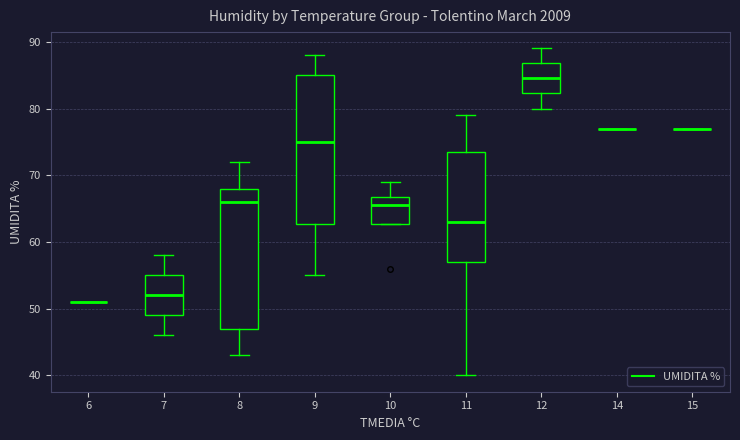

Reading left to right, read every box against the y-axis: the position of its median line, the range the box covers, and the ends of its whiskers. The values are not printed on the chart, so give them approximately, as read against the axis.

6: box collapsed to a line at 51, whiskers 51 to 51
7: median 52, box 49 to 55, whiskers 46 to 58
8: median 66, box 47 to 68, whiskers 43 to 72
9: median 75, box 63 to 85, whiskers 55 to 88
10: median 66, box 63 to 67, whiskers 63 to 69
11: median 63, box 57 to 74, whiskers 40 to 79
12: median 85, box 82 to 87, whiskers 80 to 89
14: box collapsed to a line at 77, whiskers 77 to 77
15: box collapsed to a line at 77, whiskers 77 to 77